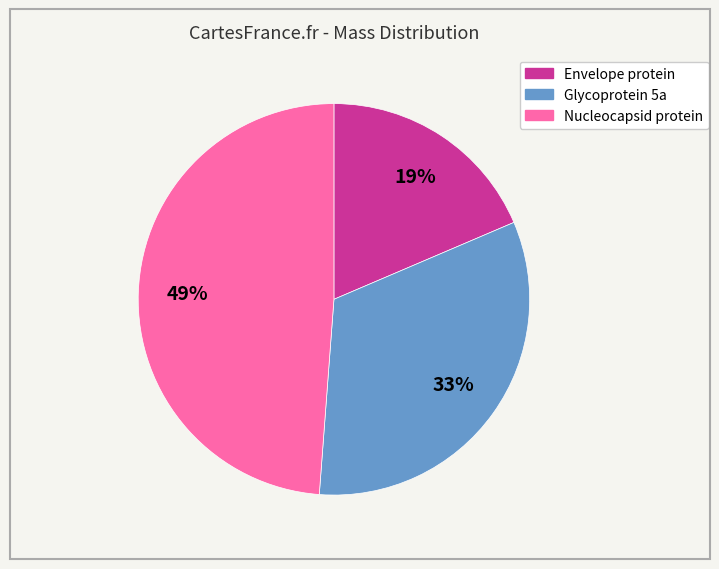

Does Glycoprotein 5a represent more than half of the total?

No